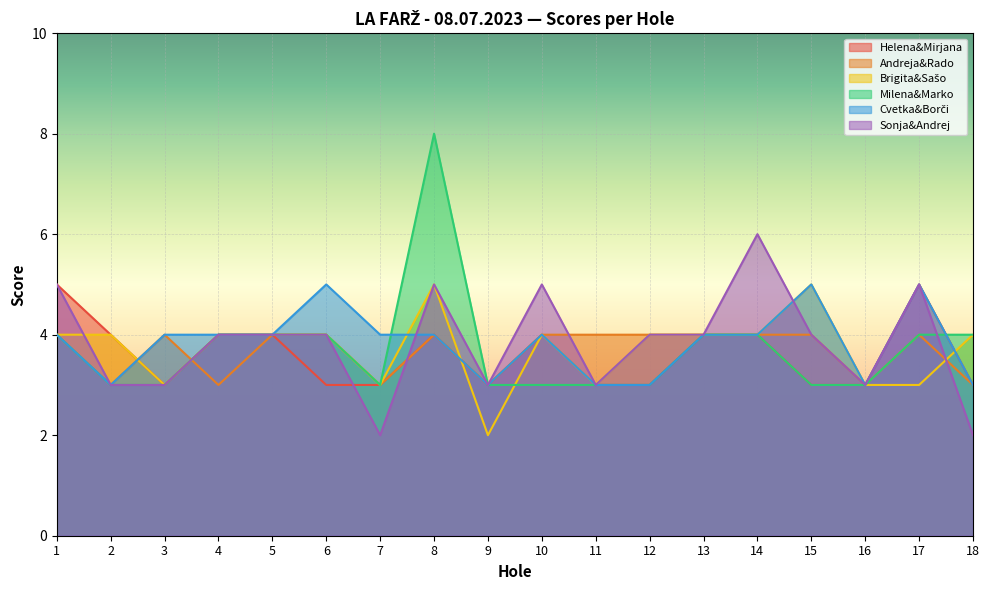

Reading left to right, extract all data points from this chart.

Helena&Mirjana: 5	4	3	4	4	3	3	4	3	4	3	3	4	4	3	3	5	3
Andreja&Rado: 4	3	4	3	4	4	3	4	3	4	4	4	4	4	4	3	4	3
Brigita&Sašo: 4	4	3	4	4	4	3	5	2	4	3	4	4	4	5	3	3	4
Milena&Marko: 4	3	3	4	4	4	3	8	3	3	3	3	4	4	3	3	4	4
Cvetka&Borči: 4	3	4	4	4	5	4	4	3	4	3	3	4	4	5	3	5	3
Sonja&Andrej: 5	3	3	4	4	4	2	5	3	5	3	4	4	6	4	3	5	2